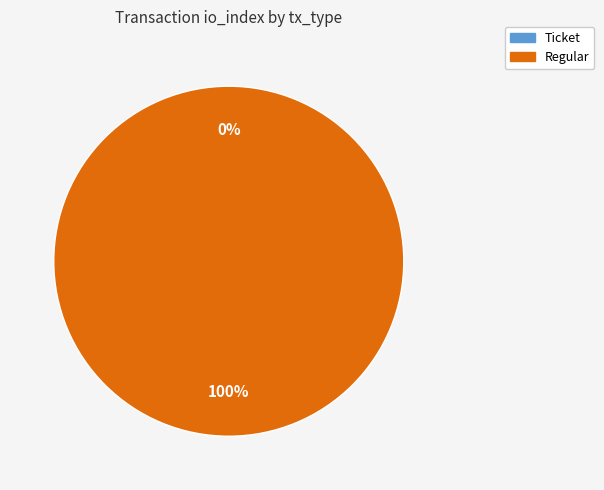

What is the change in value from Ticket to Regular?

+8